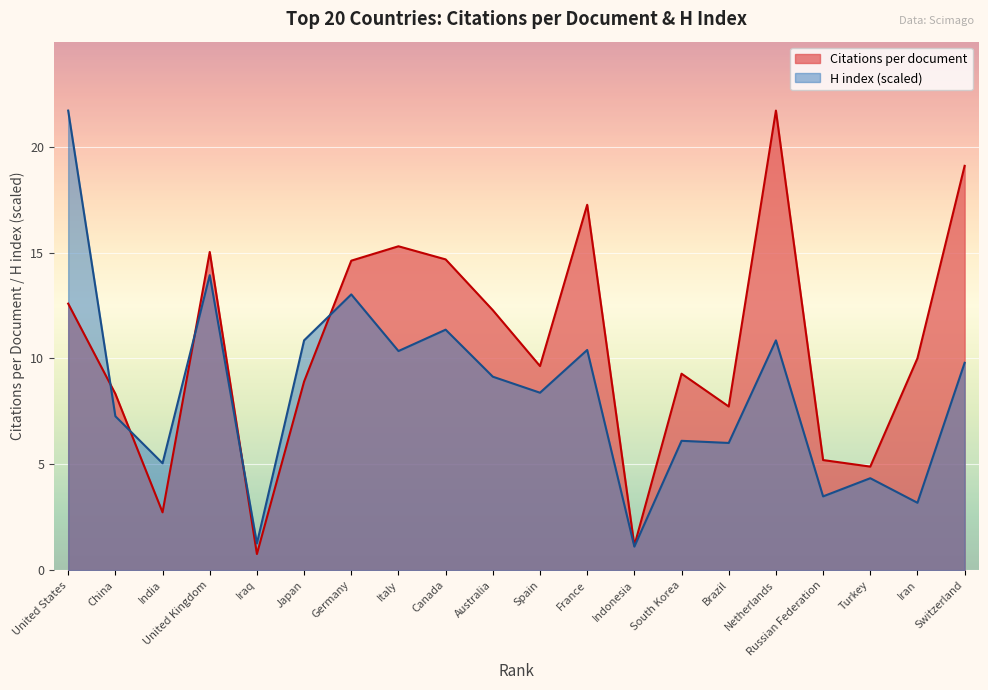

How many interior local valleys does the H index series have?

8